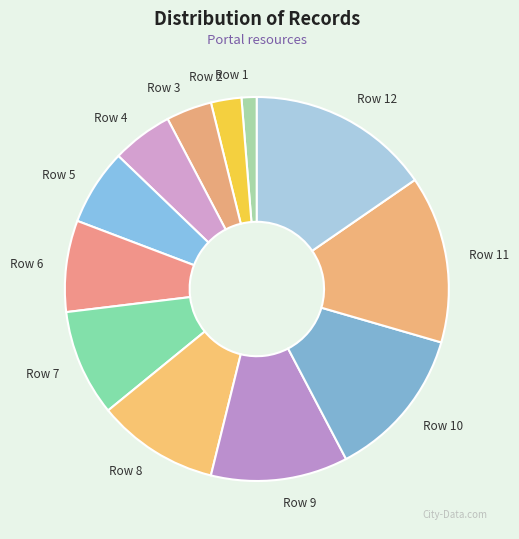

Is there a majority slice in this chart?

No